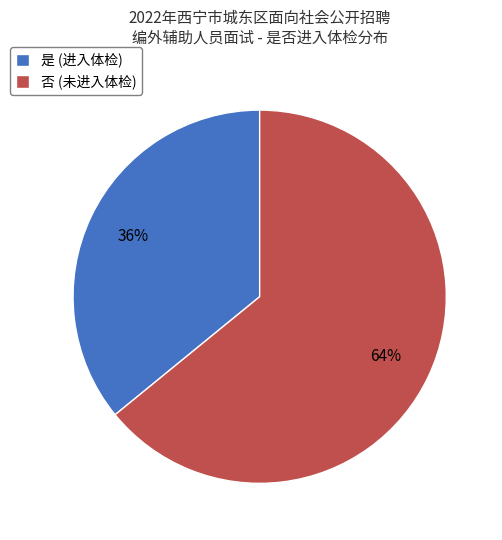

Is 否 the majority of the pie?

Yes